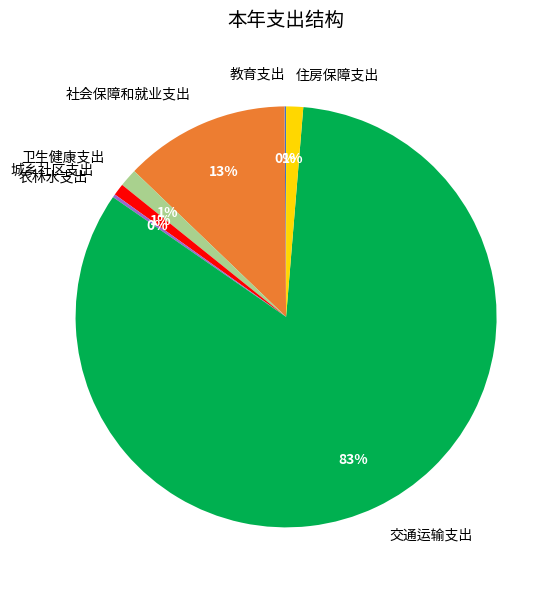

Is there any slice that represents more than half of the pie?

Yes